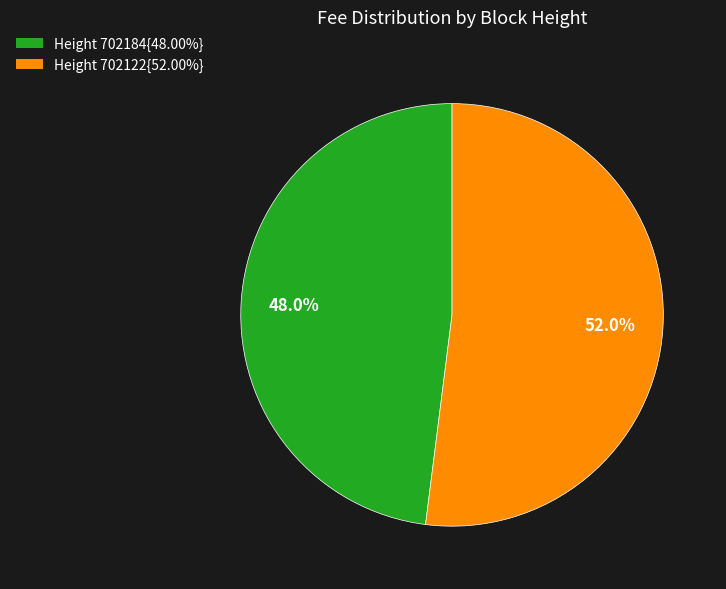

What is the total percentage of Height 702184{48.00%} and Height 702122{52.00%}?

100.0%